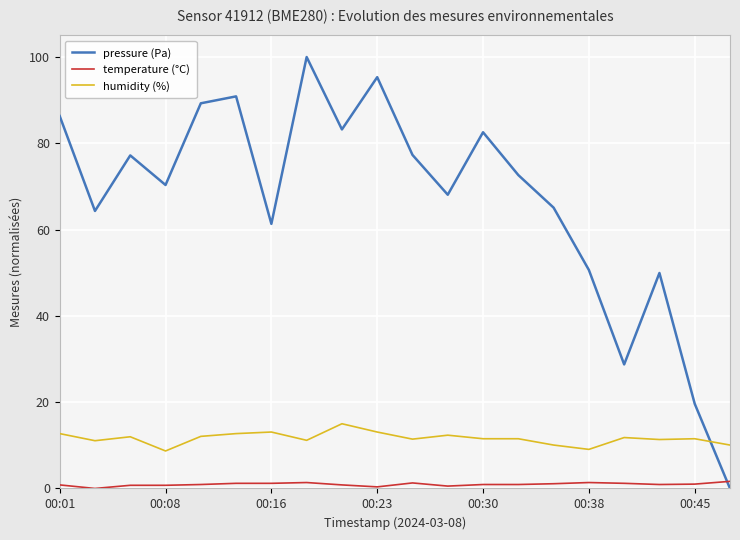

Rank the series by their maximum value, from highest to lowest.

pressure (Pa), humidity (%), temperature (°C)